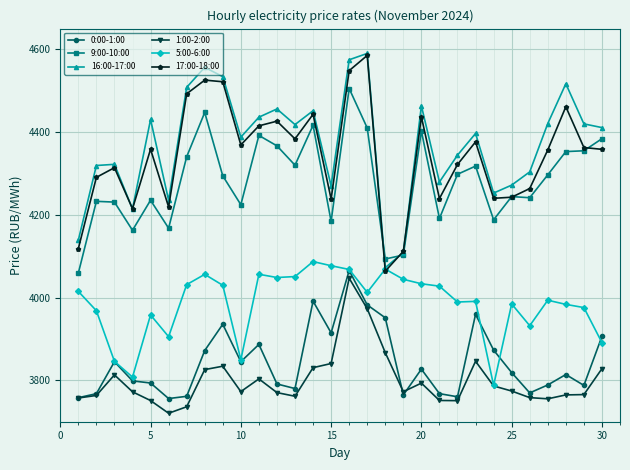

In 16:00-17:00, how many points are higher than both neighbors (excluding endpoints)?

9